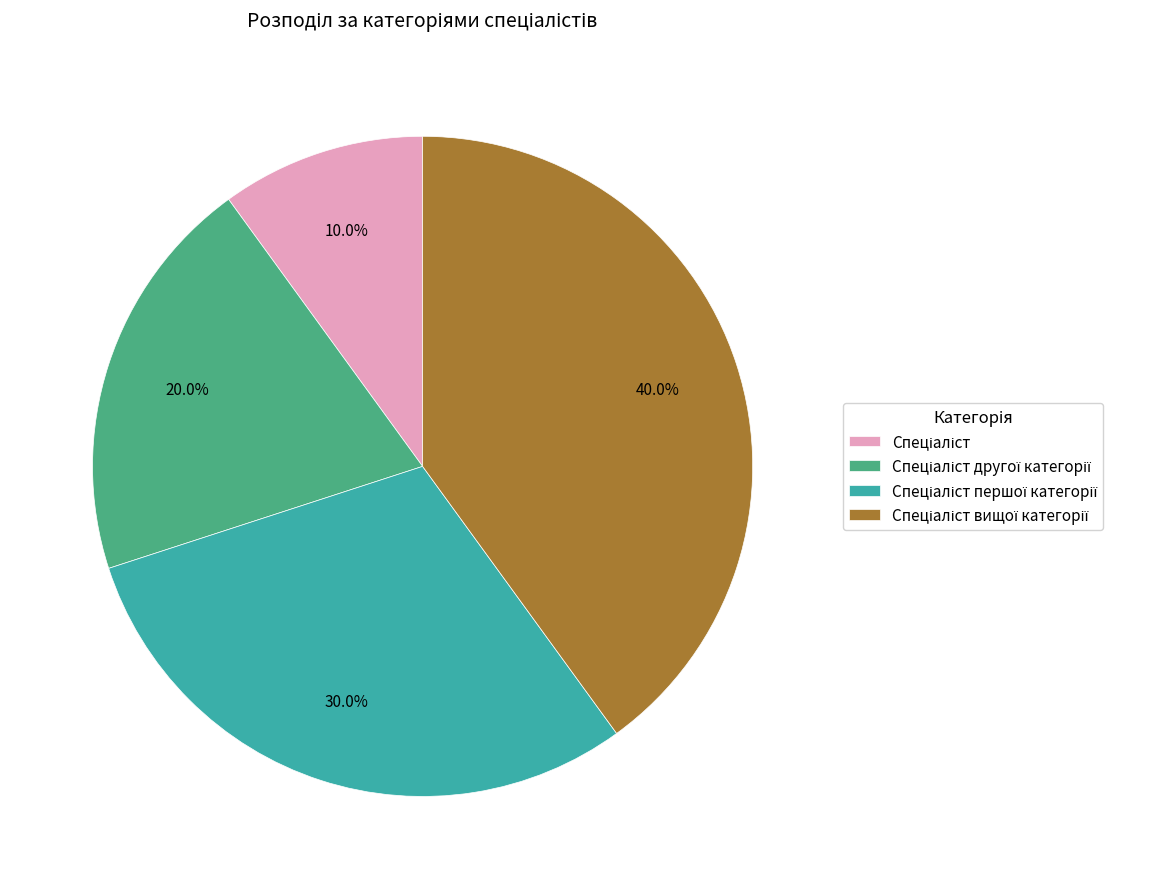

How many slices are in this pie chart?

4